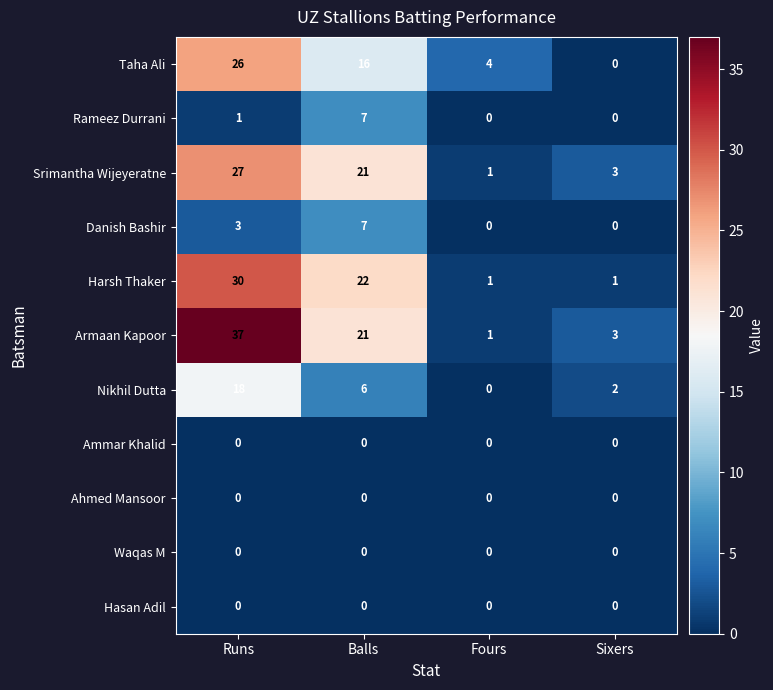

Count the number of categories in the chart.

4